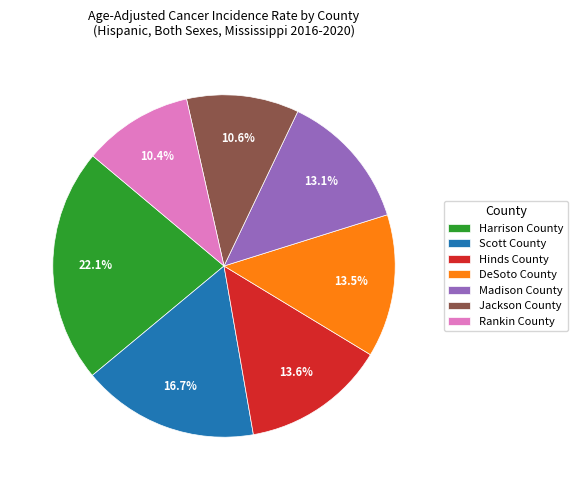

Is it true that Madison County is 13% of the pie?

True